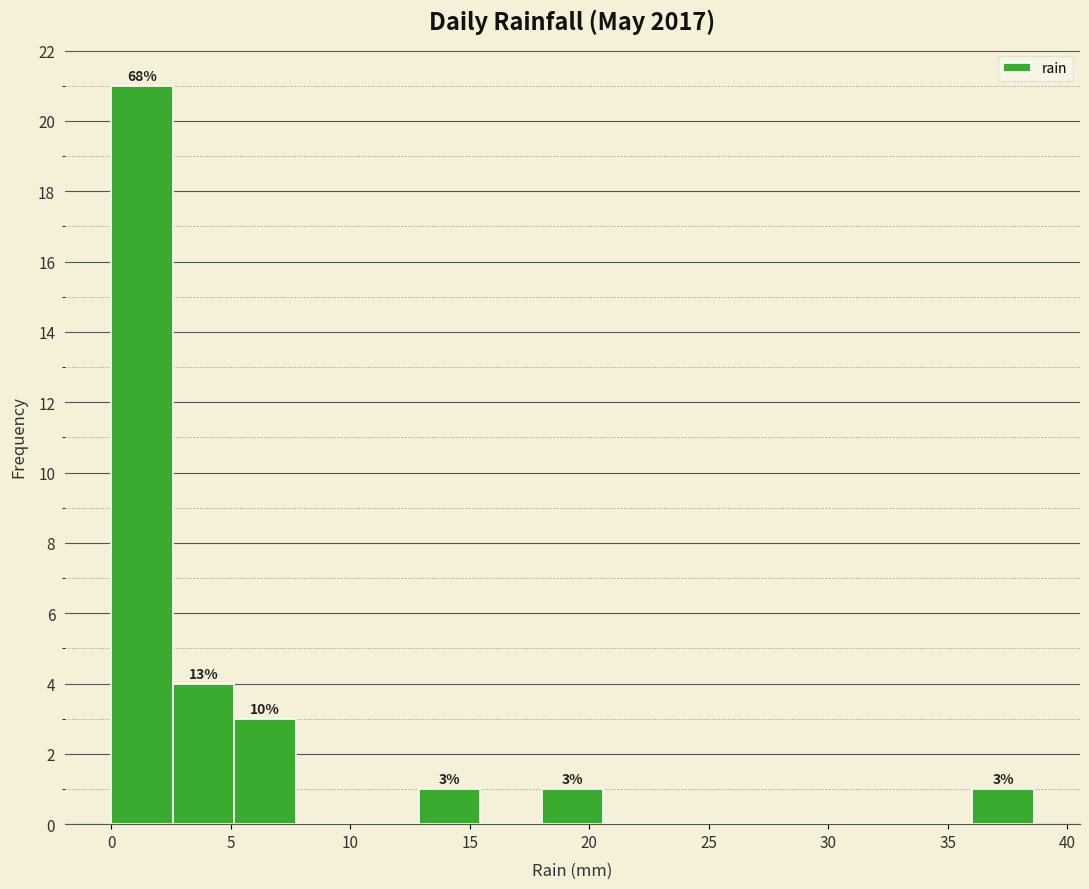

Which range on the x-axis has the tallest bar?

0.0 to 2.5